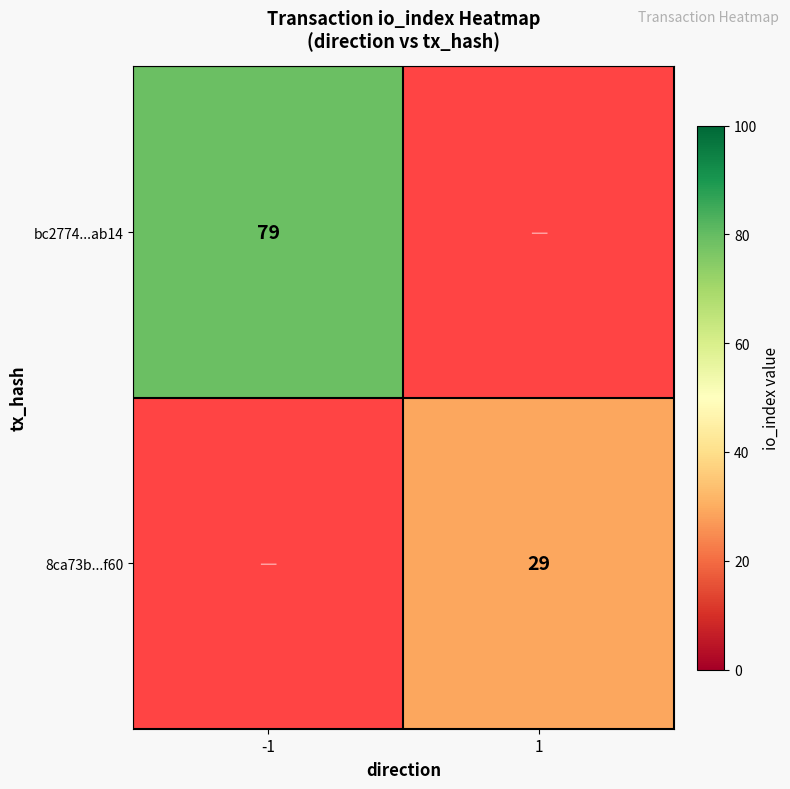

Is the value of bc2774...ab14 at -1 greater than the value of 8ca73b...f60 at 1?

Yes